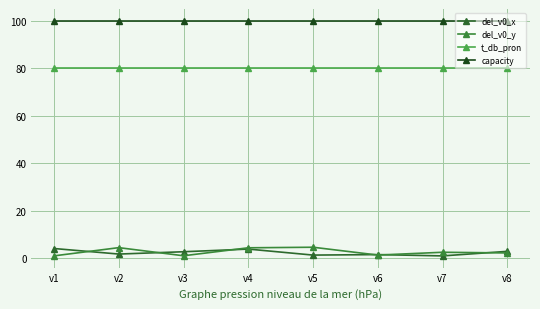

What is the minimum value shown in the chart?

1.1